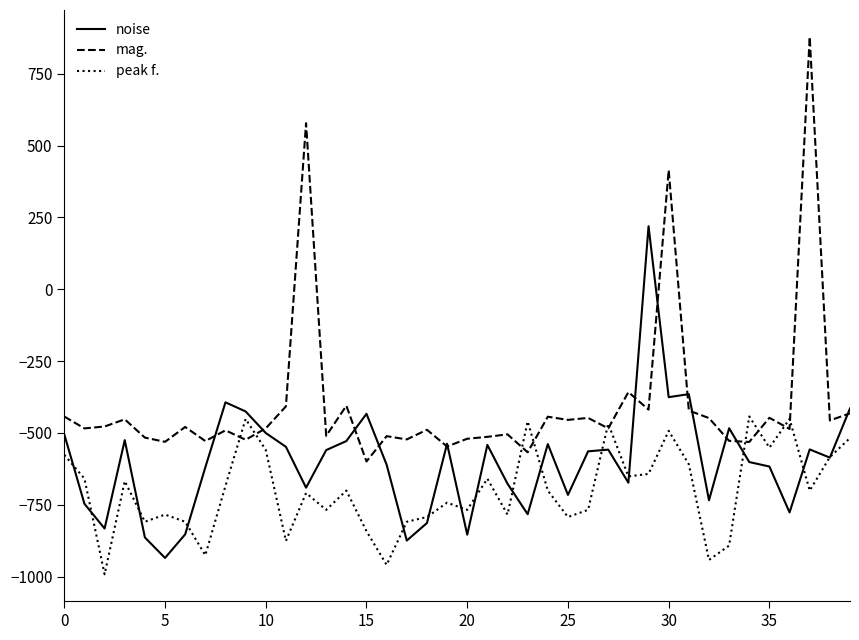

Which series has the largest total across all categories?

mag.